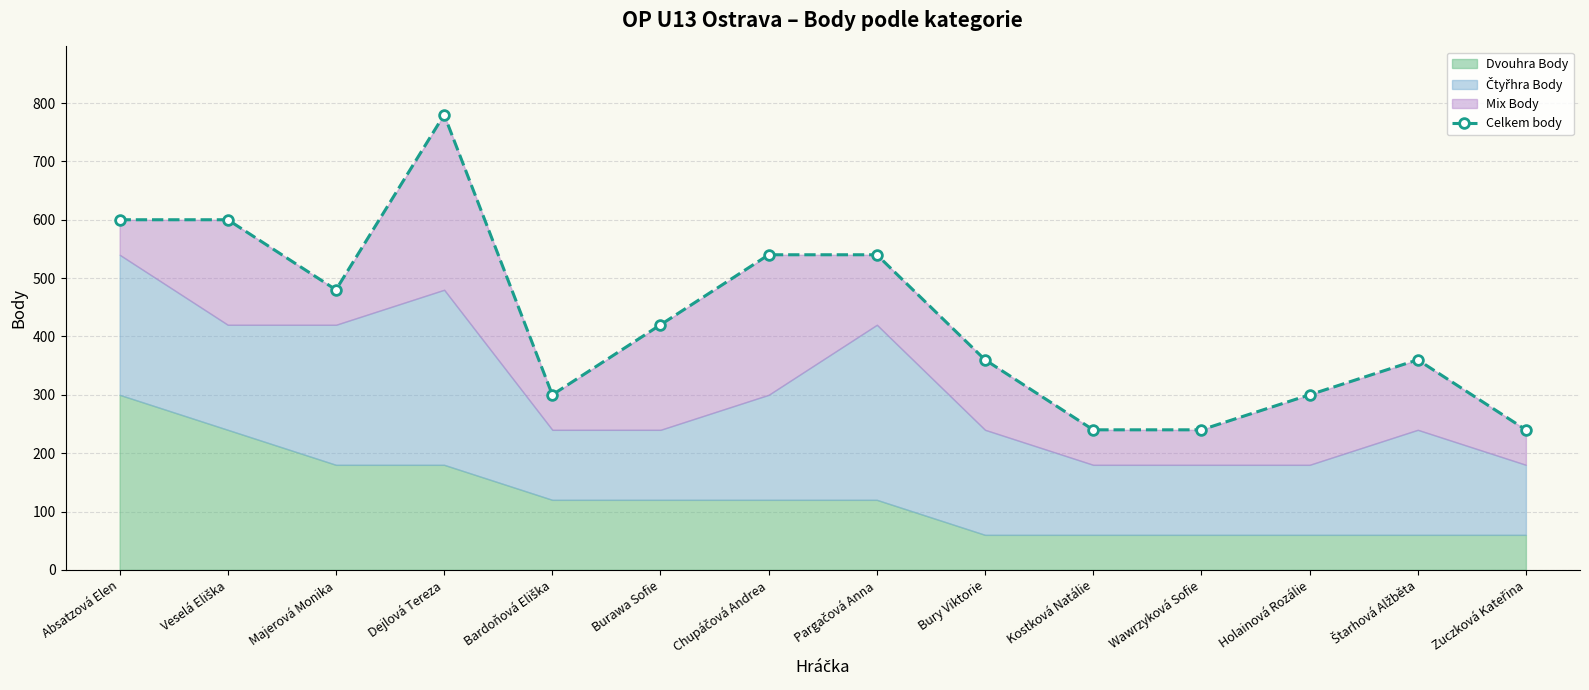

What is the maximum value shown in the chart?

780